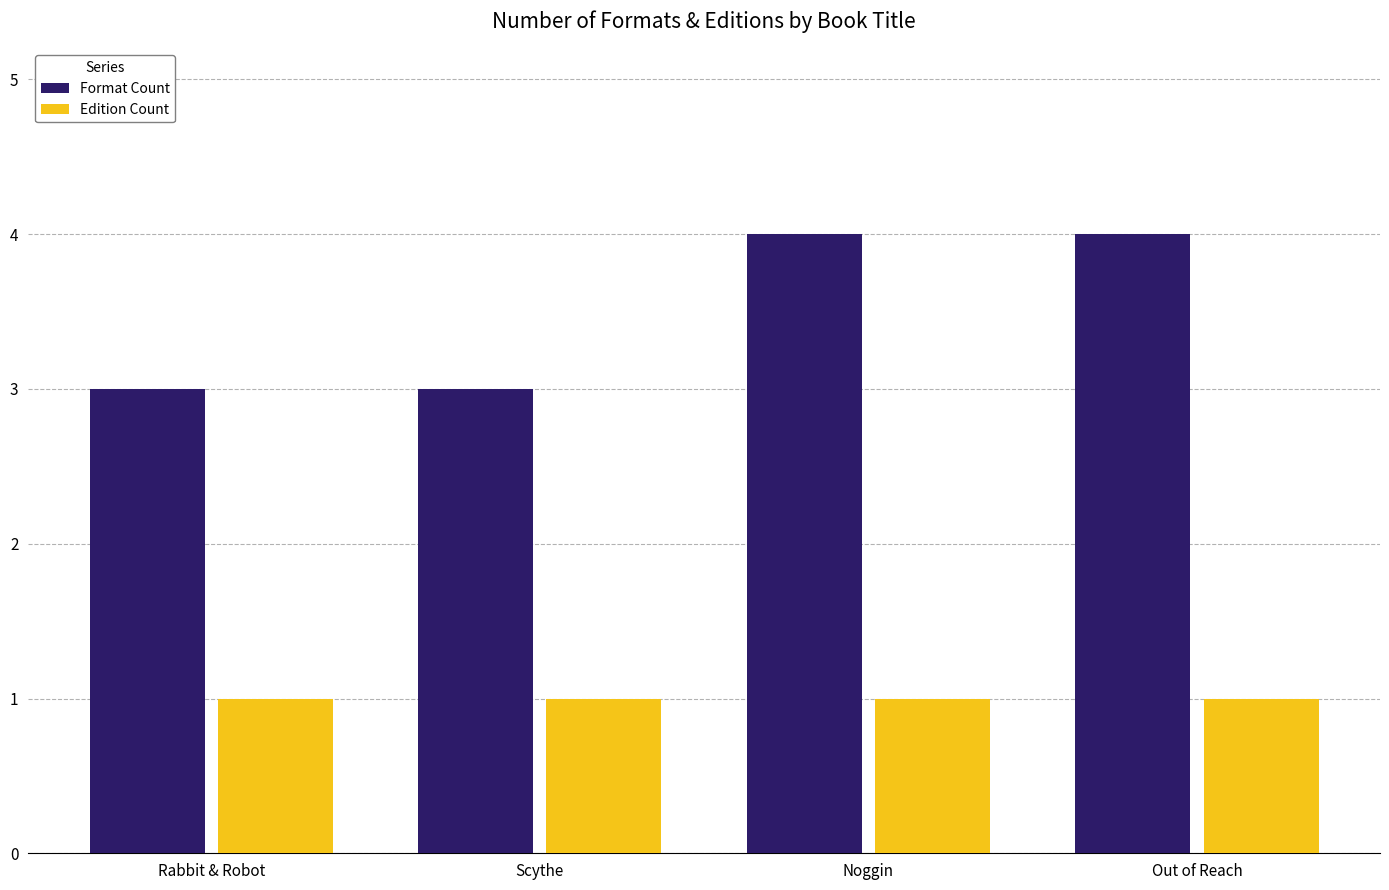

Reading left to right, transcribe all the data shown in this chart.

Format Count: 3	3	4	4
Edition Count: 1	1	1	1